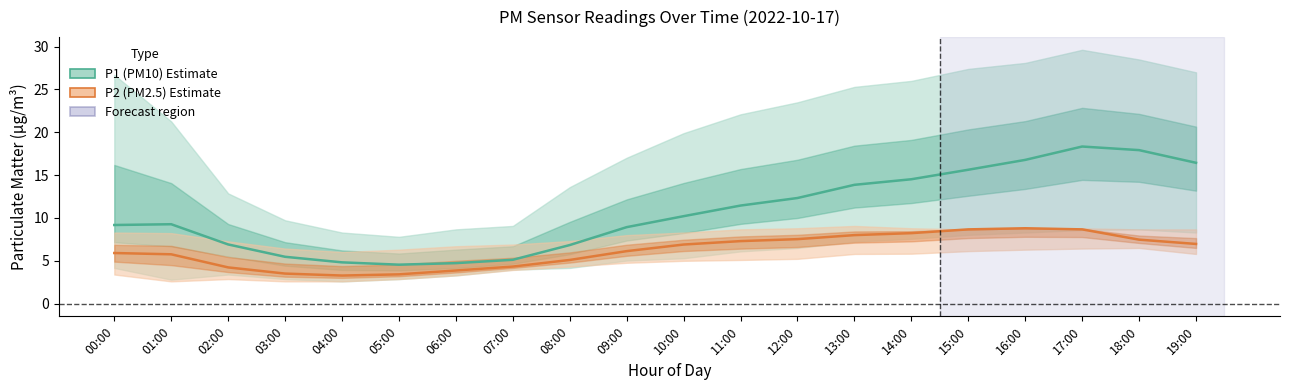

True or false: P1 (PM10) Estimate and P2 (PM2.5) Estimate cross at least once.

False